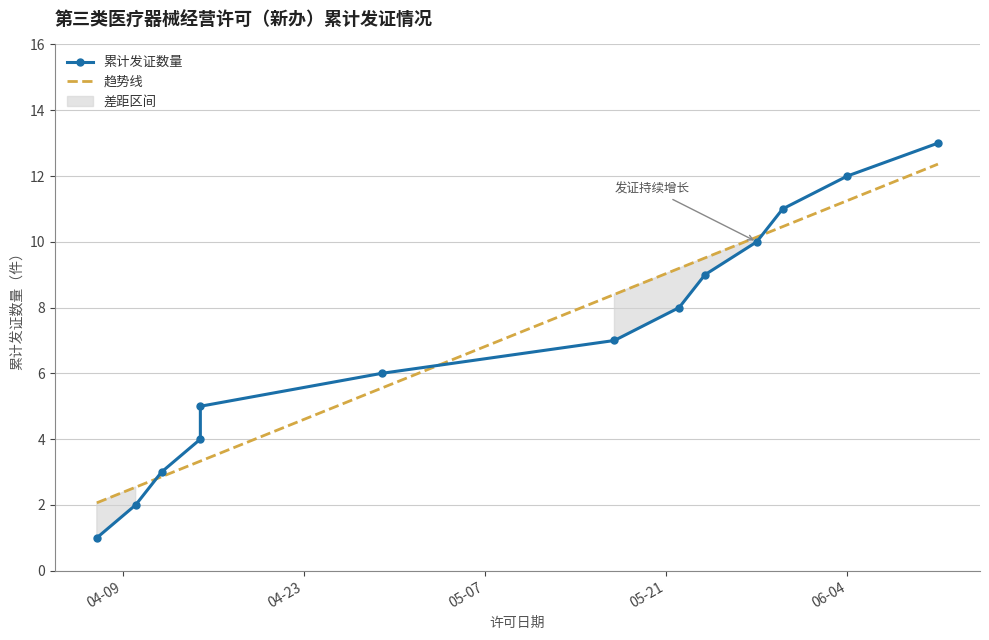

Reading left to right, transcribe all the data shown in this chart.

累计发证数量: 1.0	2.0	3.0	4.0	5.0	6.0	7.0	8.0	9.0	10.0	11.0	12.0	13.0
趋势线: 2.1	2.5	2.9	3.3	3.3	5.5	8.4	9.2	9.5	10.1	10.5	11.3	12.4